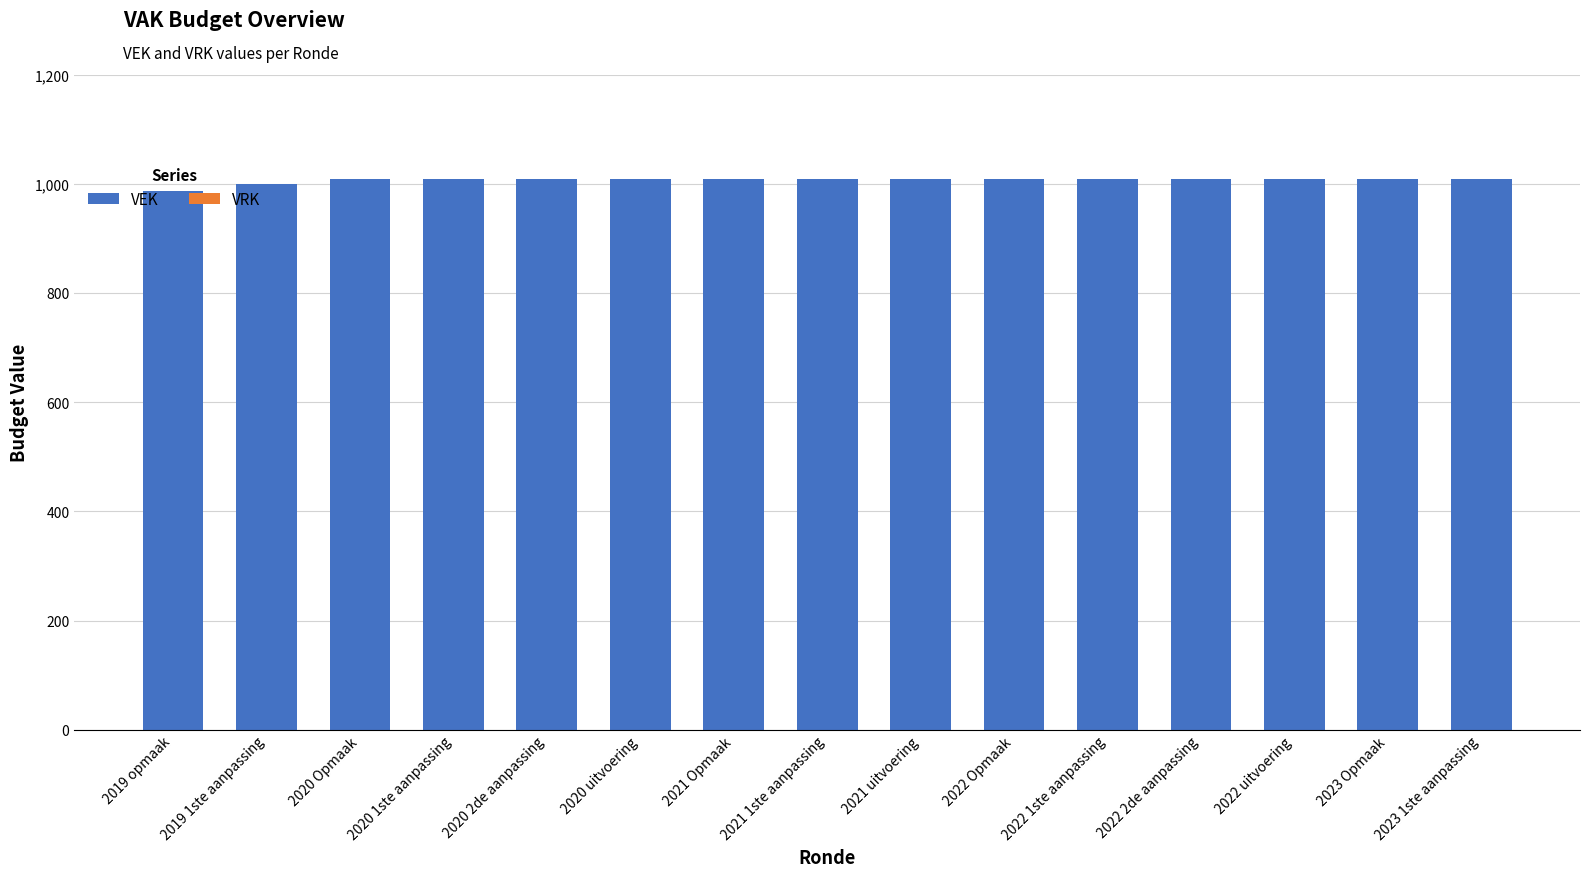

What is the ratio of the value at 2019 1ste aanpassing to the value at 2020 uitvoering?

1.0